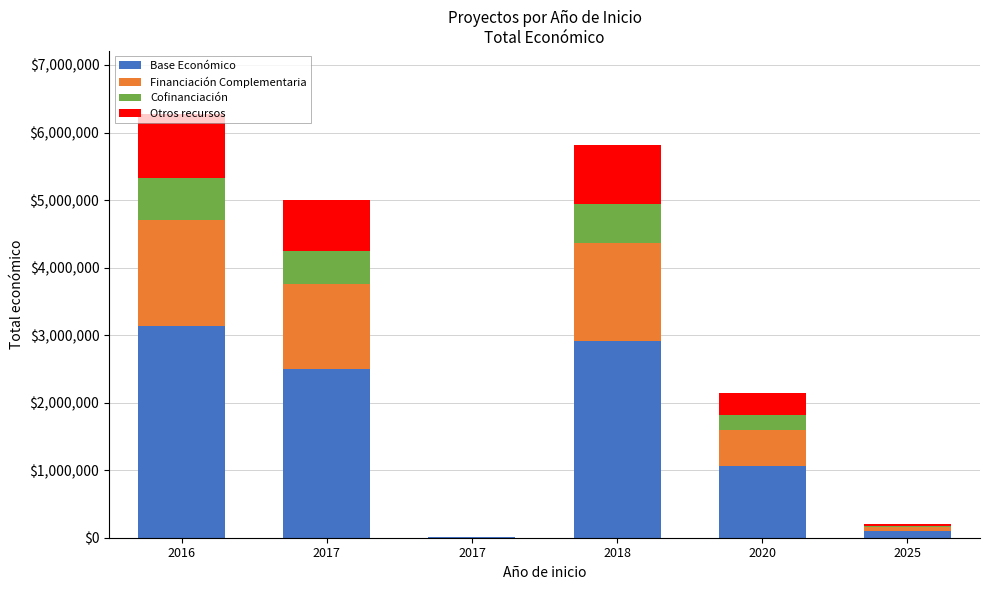

What is the sum of all Otros recursos values?

2916105.0